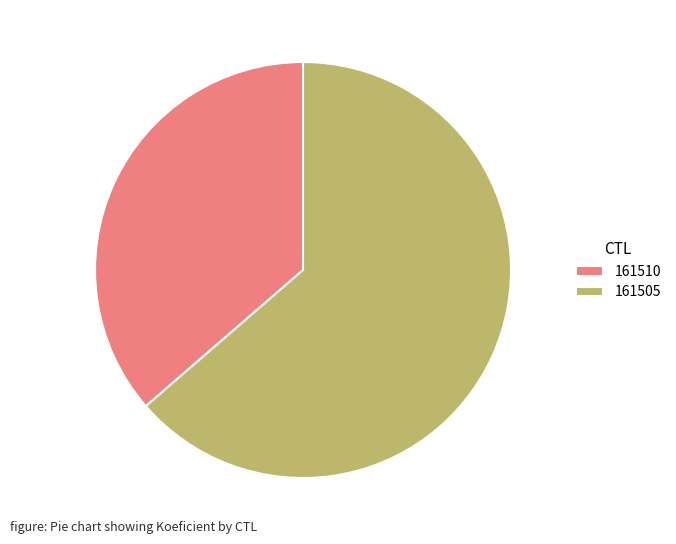

True or false: 161505 accounts for 54% of the total.

False